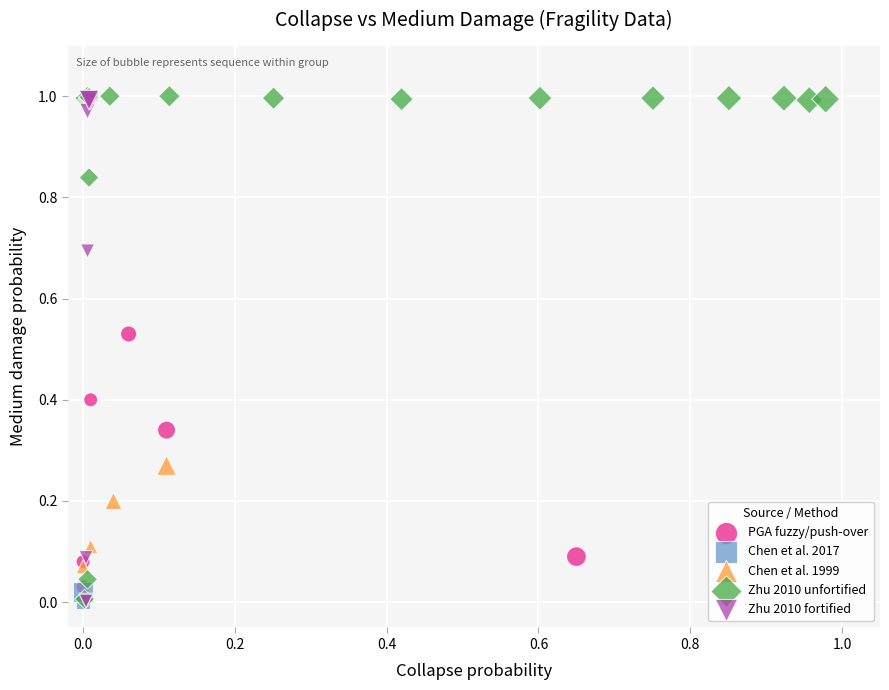

What are all the series names shown in the legend?

PGA fuzzy/push-over, Chen et al. 2017, Chen et al. 1999, Zhu 2010 unfortified, Zhu 2010 fortified